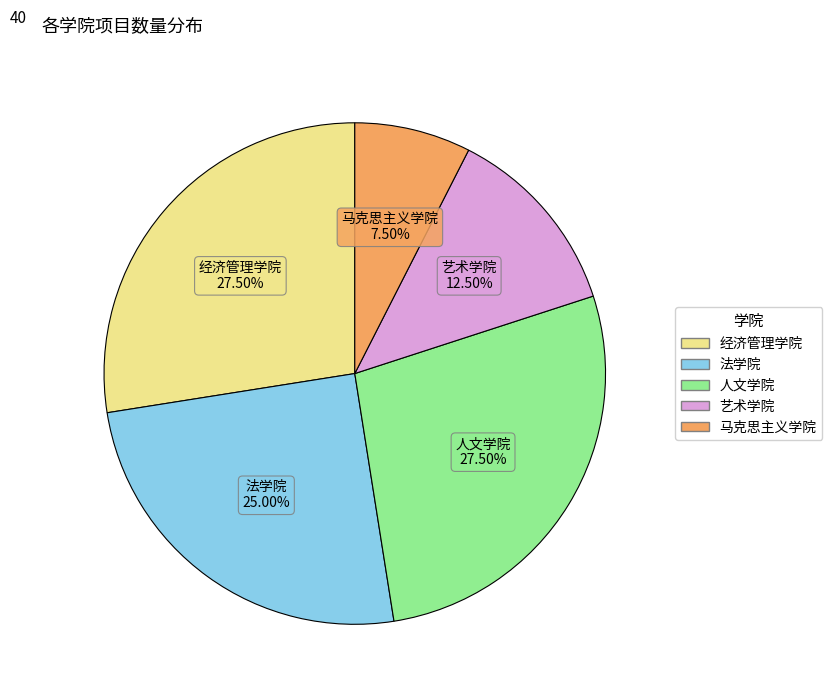

What is the smallest slice in the pie chart?

马克思主义学院